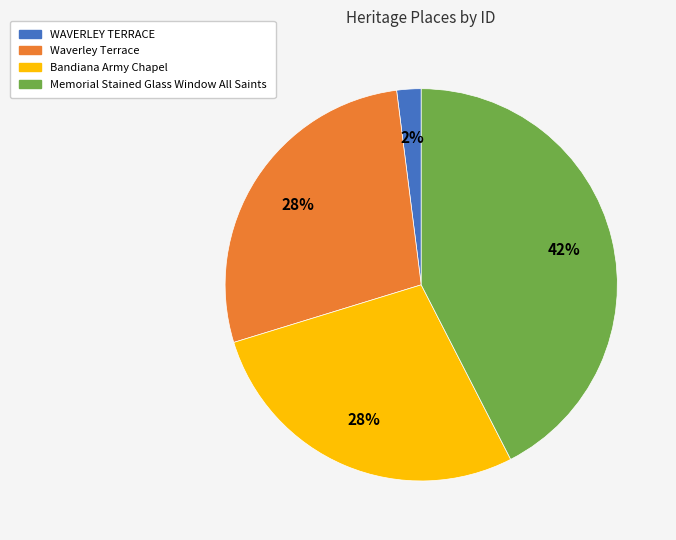

Combined, do Waverley Terrace and Memorial Stained Glass Window All Saints account for over 50%?

Yes